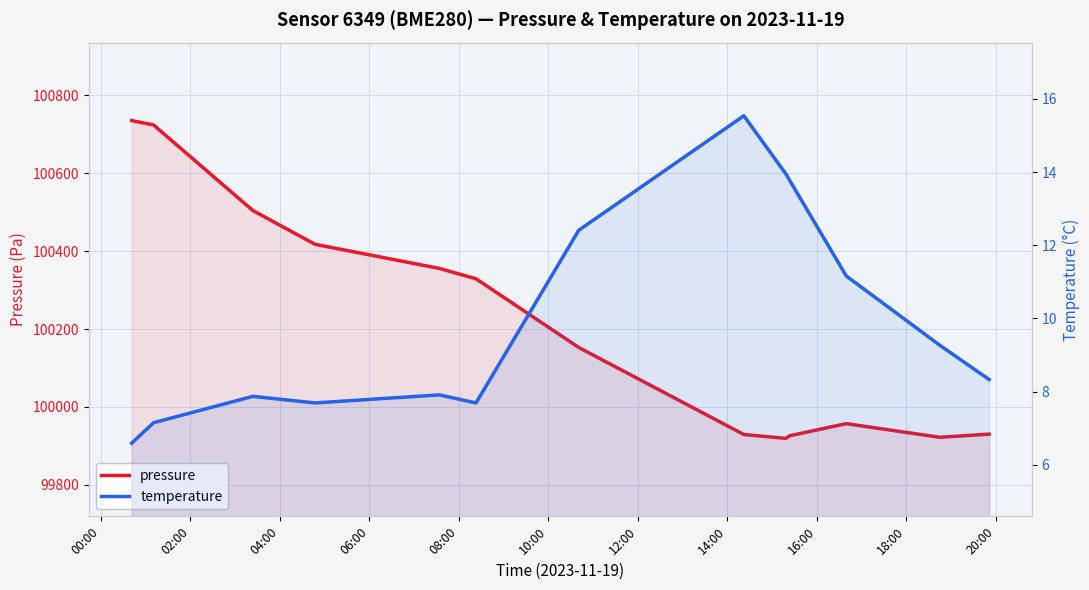

List the series in order of their overall mean, lowest first.

temperature, pressure